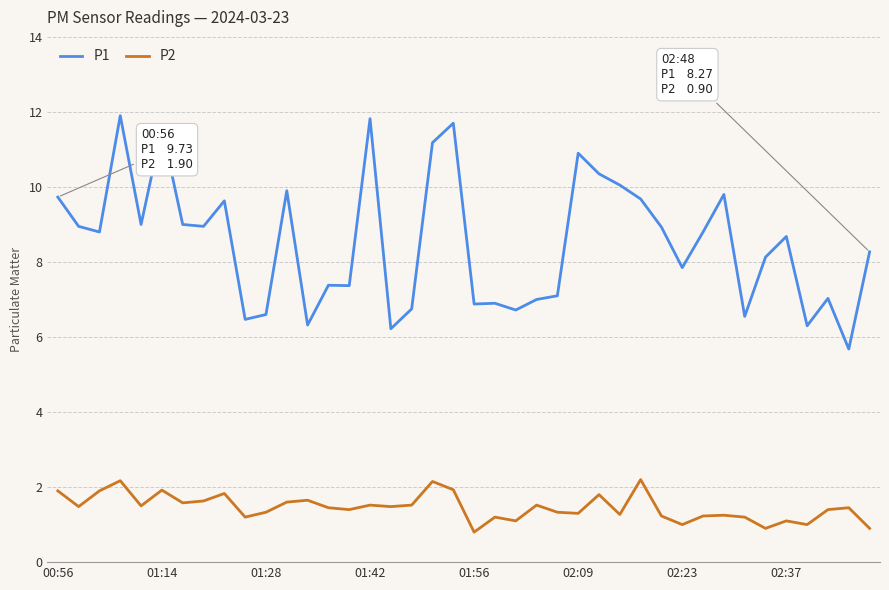

What is the minimum value for P1?

5.7